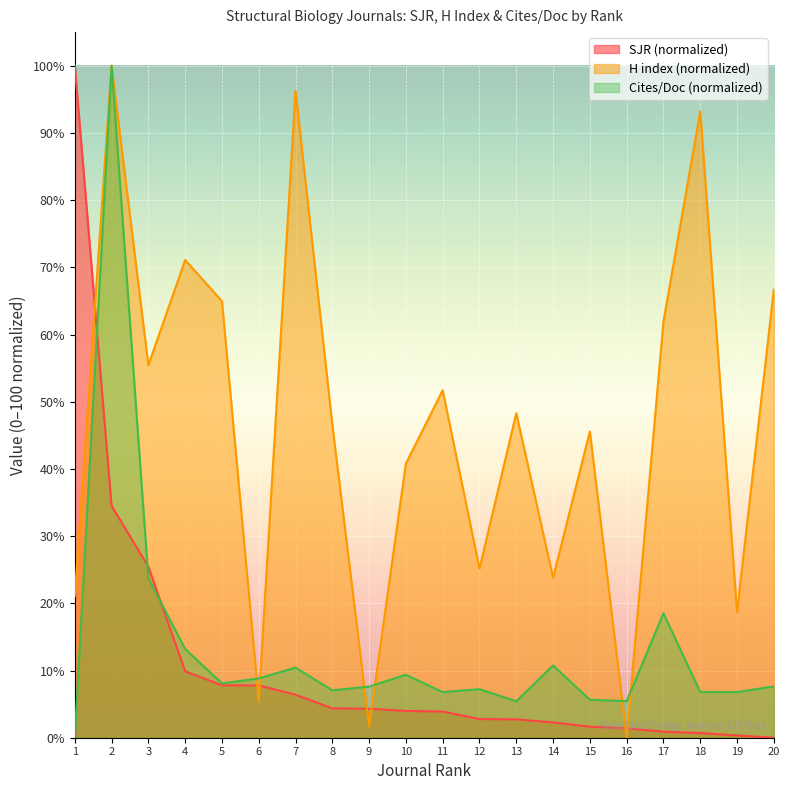

The value of SJR at 14 is 3.7. True or false?

False